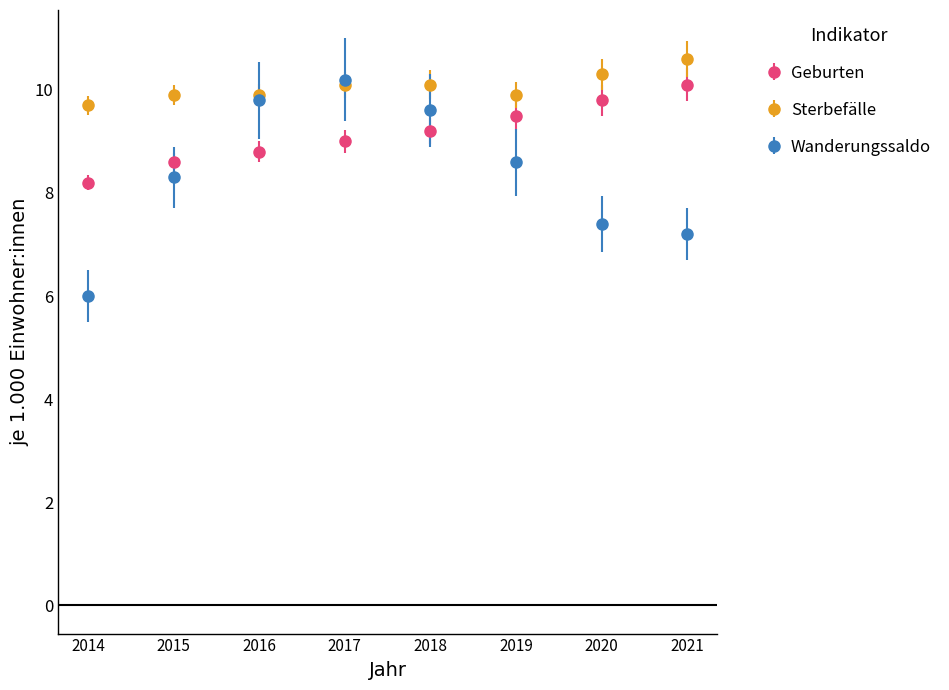

Between 2014 and 2021, which series saw the biggest shift?

Geburten